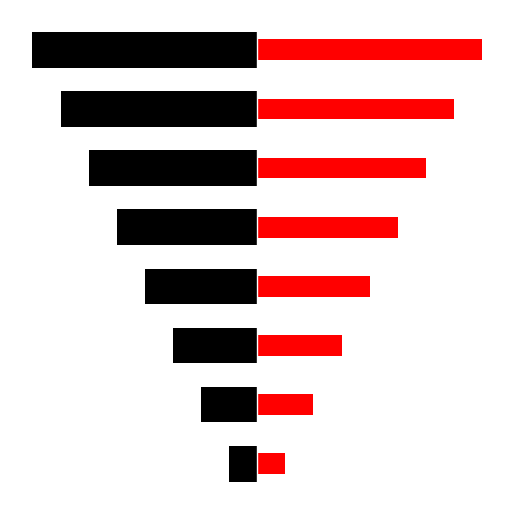

What is the average value of the Ідентифікатор (right) series?

4